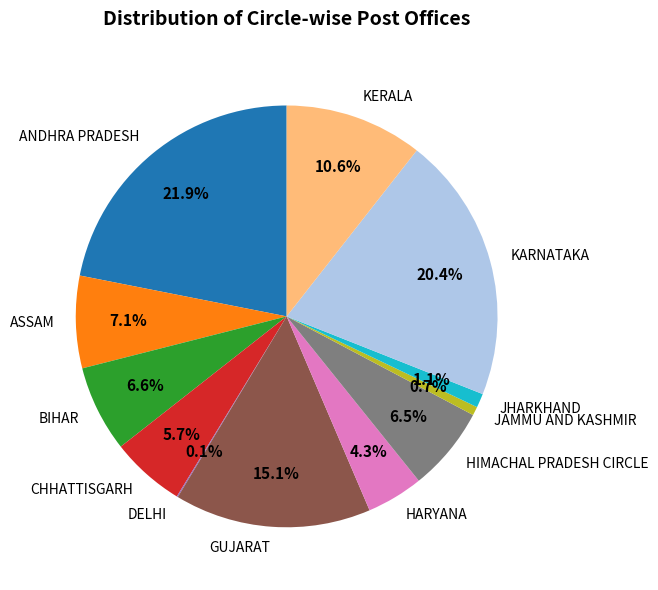

True or false: HIMACHAL PRADESH CIRCLE accounts for 21% of the total.

False